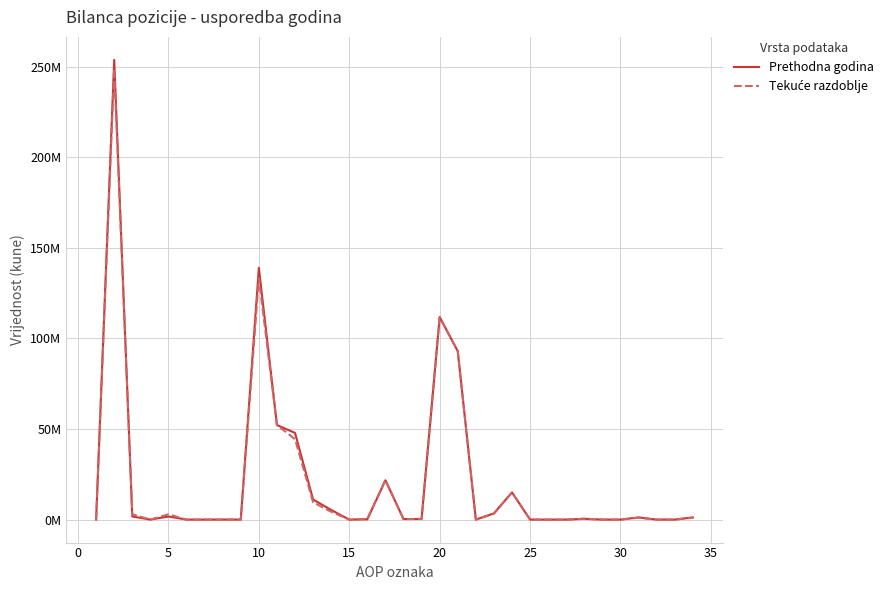

Does the chart display data point markers on the line(s)?

No